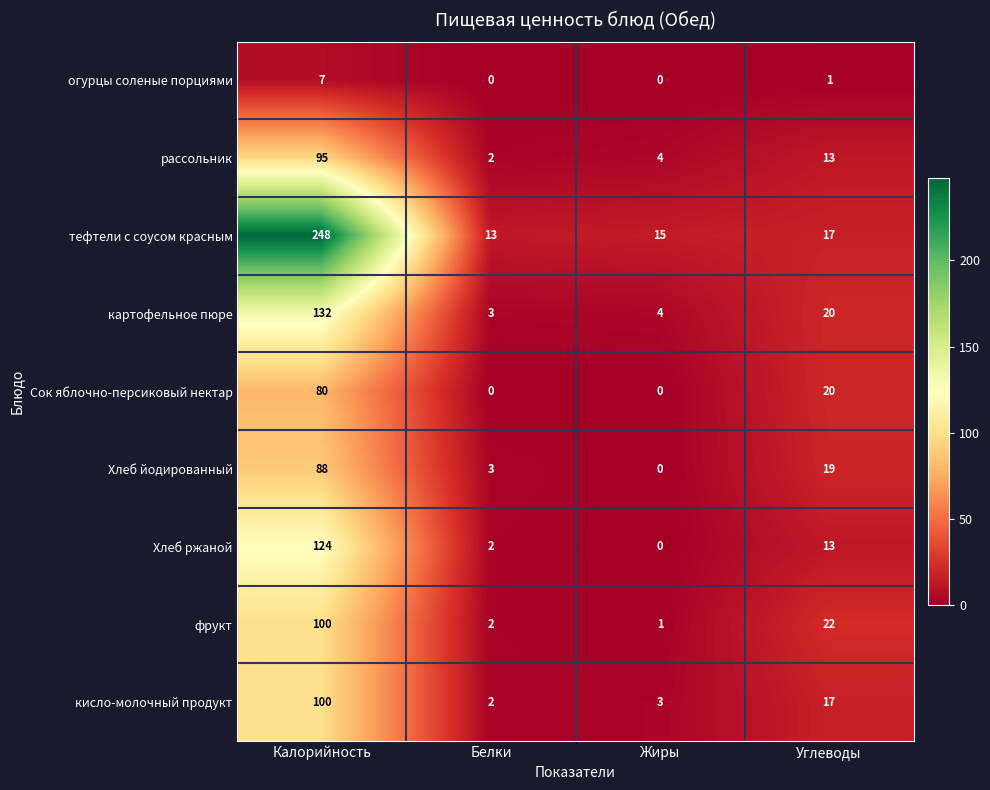

What is the greatest value displayed?

248